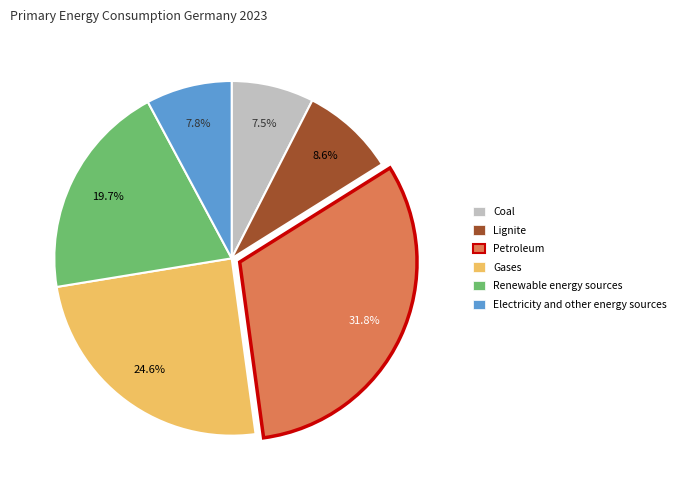

To the nearest percent, what percentage of the pie is Electricity and other energy sources?

8%